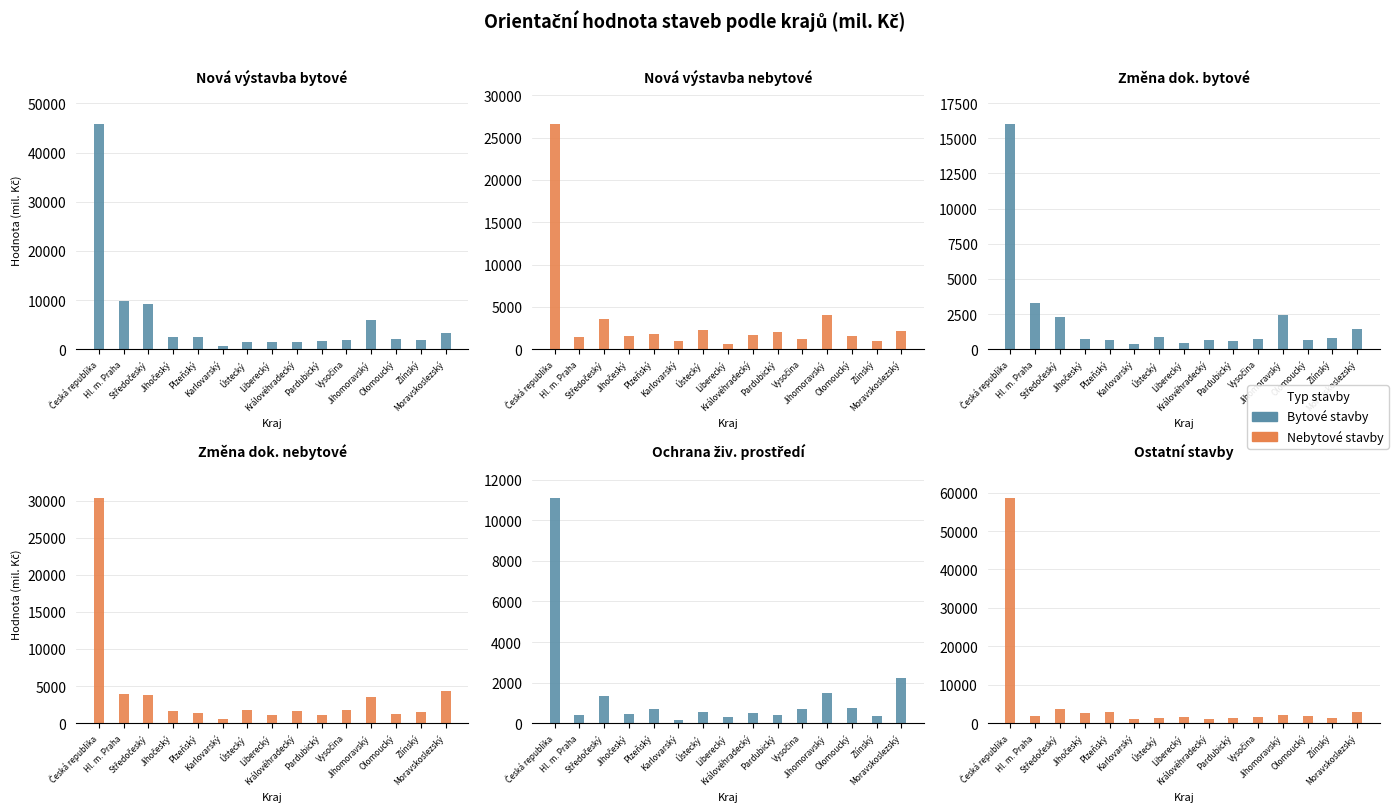

At which label does Nová výstavba nebytové first exceed 1673?

Česká republika